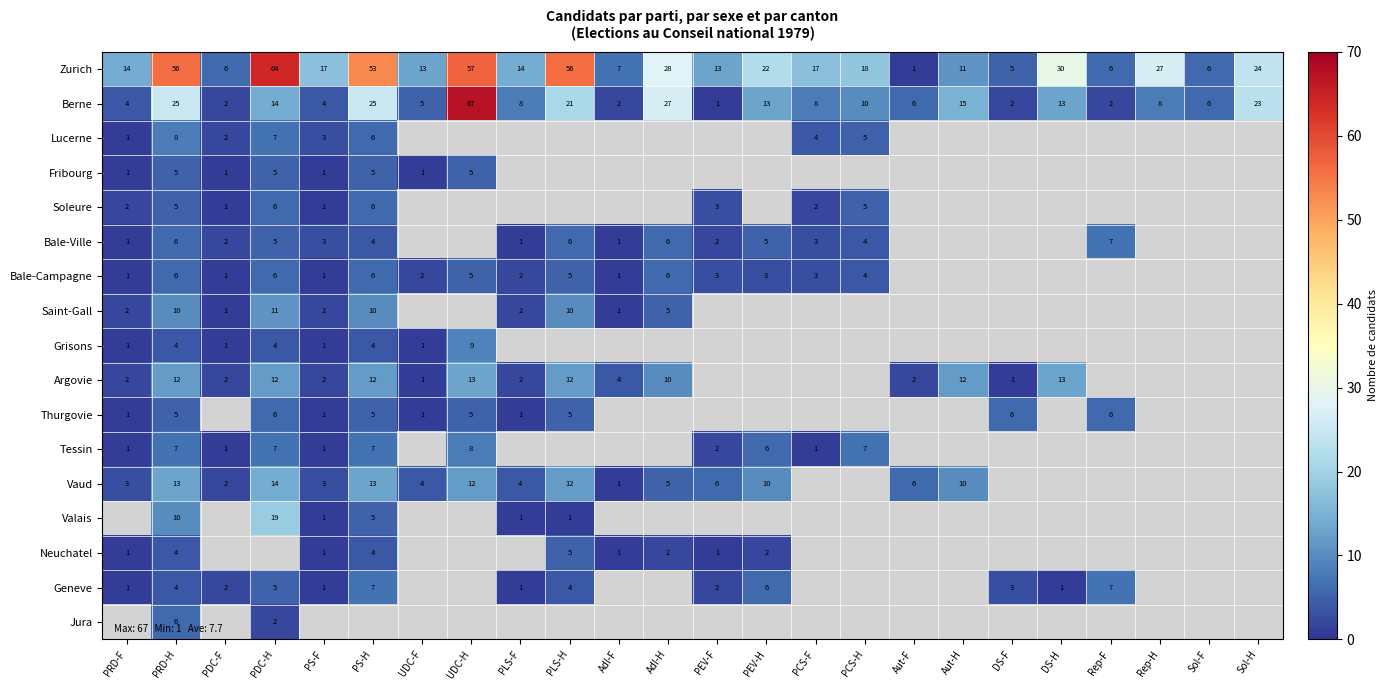

At which label does Berne reach its minimum?

PEV-F